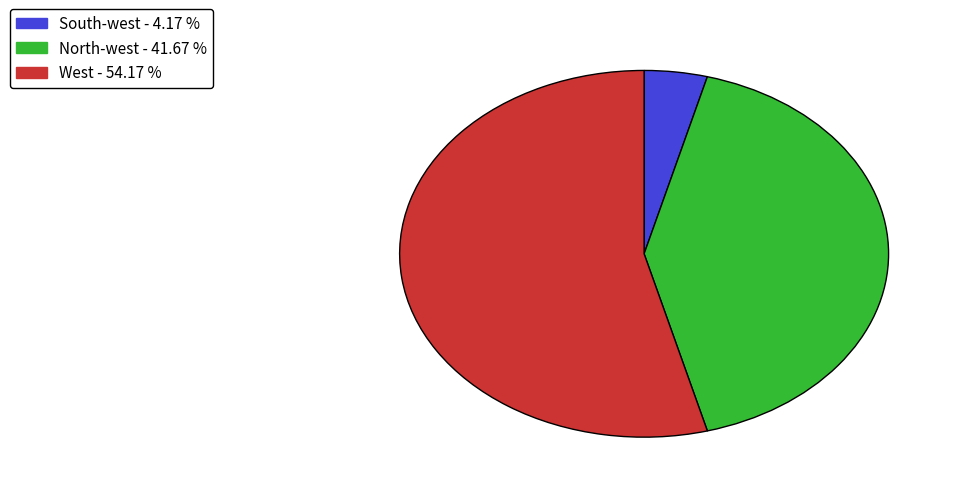

Does any single category account for the majority?

Yes